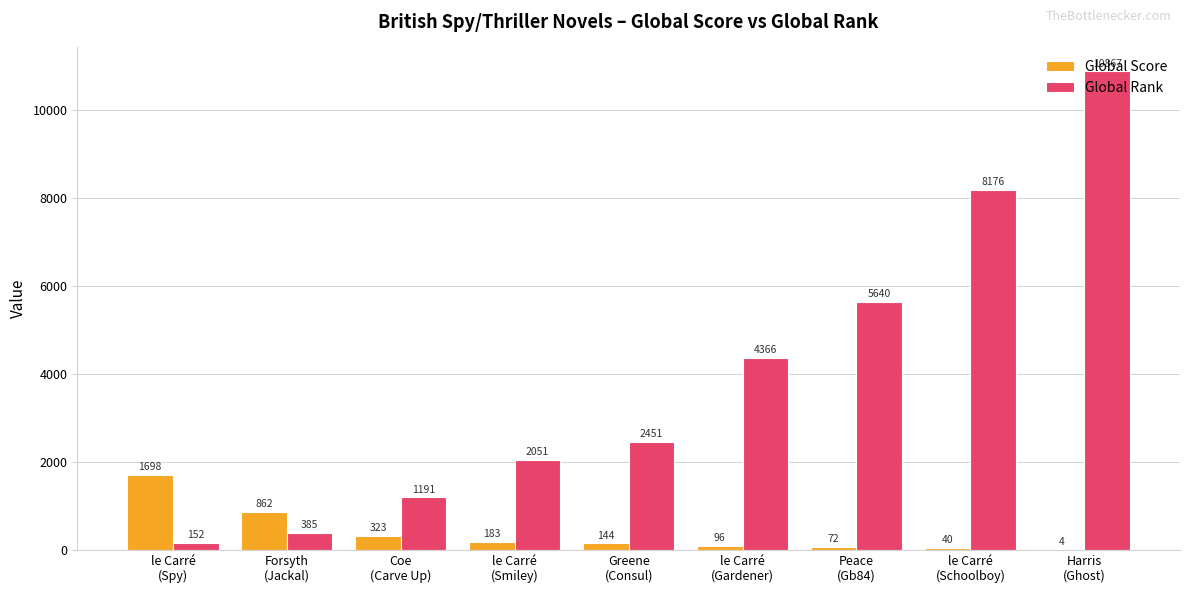

Does the chart contain stacked bars?

No